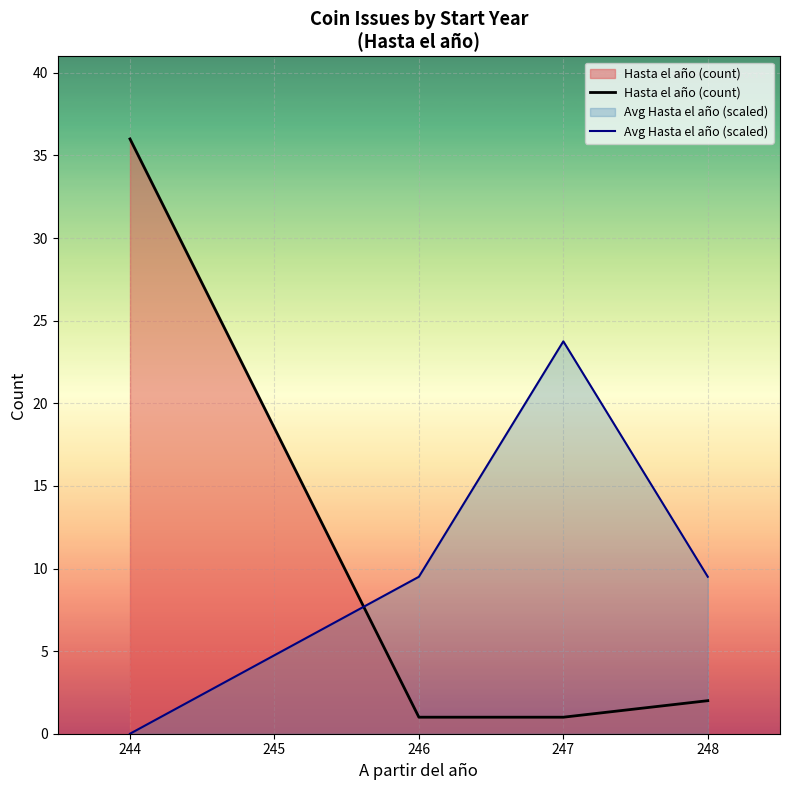

What is the value of the Avg Hasta el año (scaled) point at the 4th from the left?

9.5